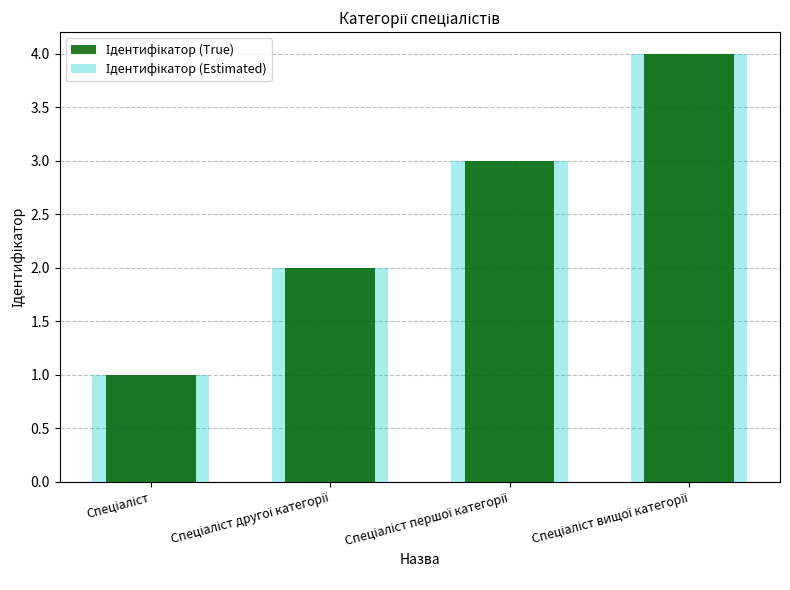

Between Спеціаліст and Спеціаліст другої категорії, which is larger?

Спеціаліст другої категорії